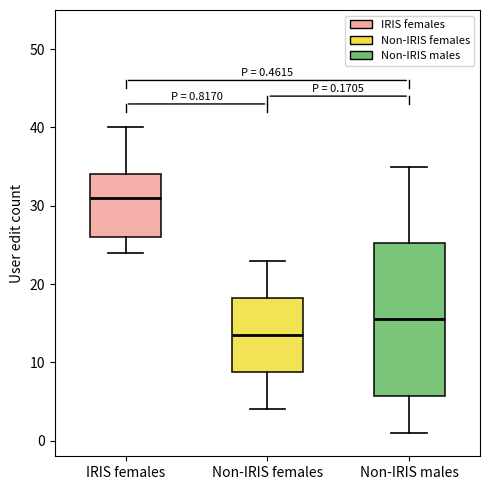

Which box has the highest median line?

IRIS females